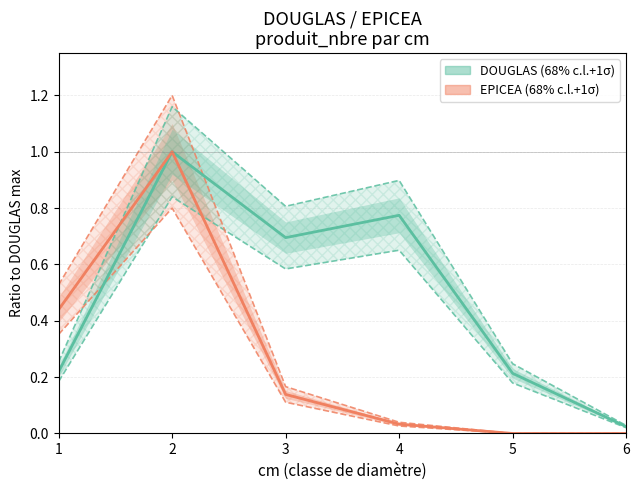

True or false: EPICEA (68% c.l.+1σ) and DOUGLAS (68% c.l.+1σ) intersect in this chart.

False